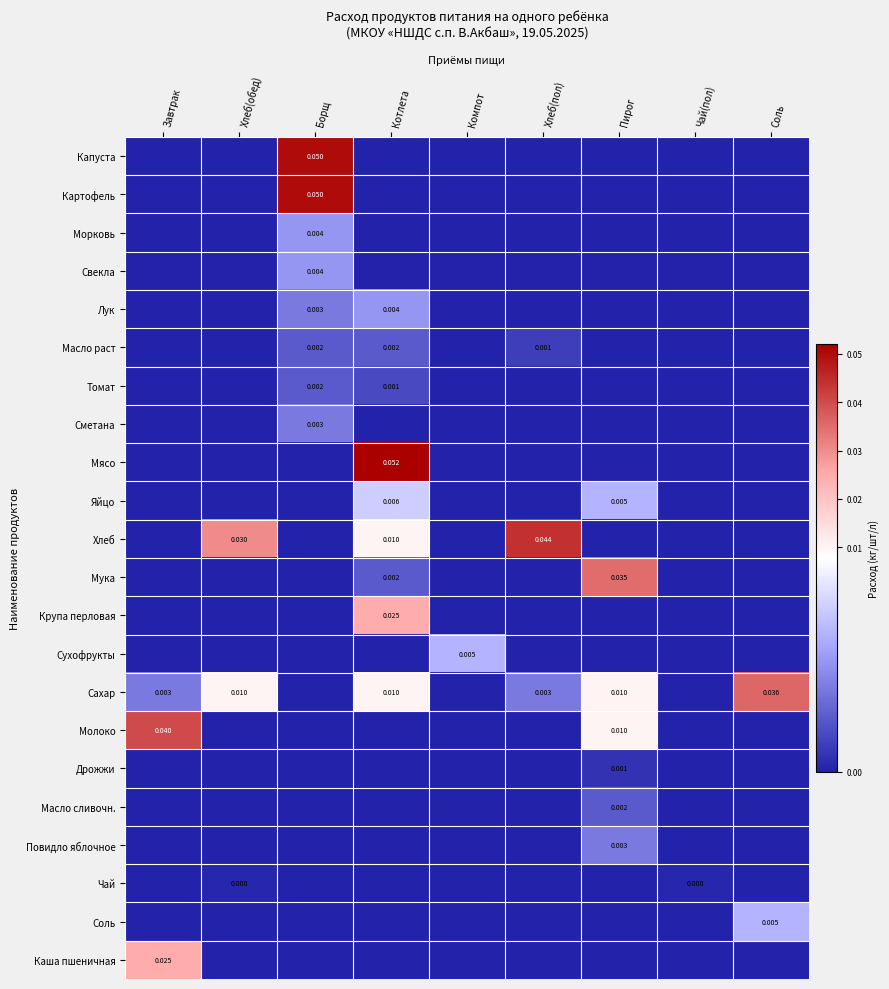

The value of Морковь at Борщ is 0.0. True or false?

False